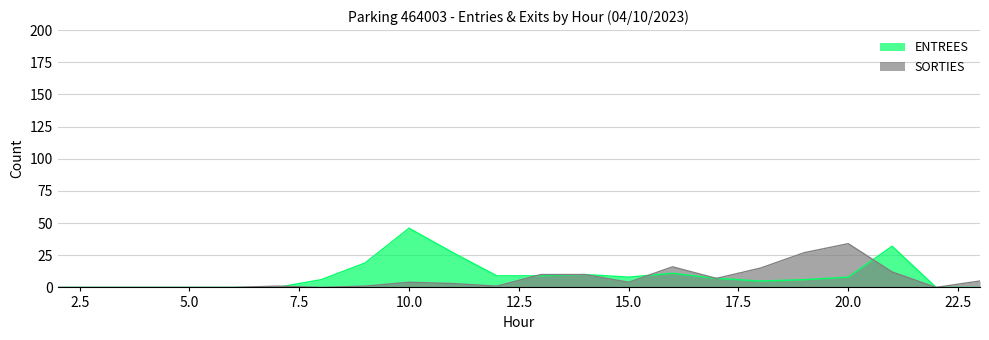

How many values in ENTREES are above zero?

14